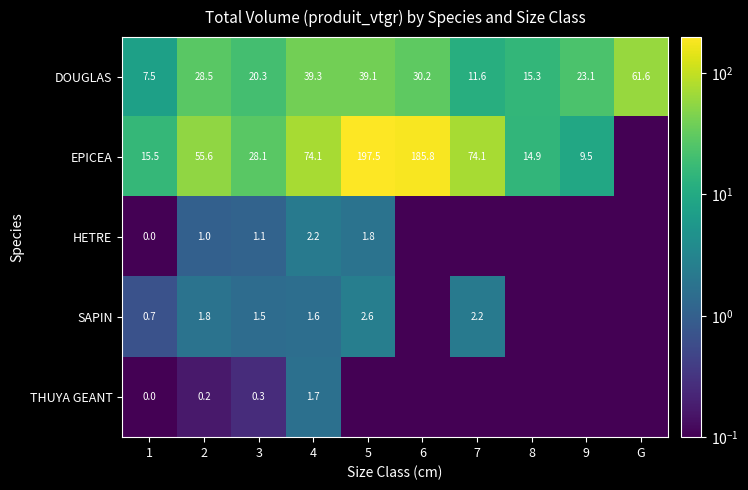

Is the value of EPICEA at 5 greater than the value of SAPIN at 2?

Yes